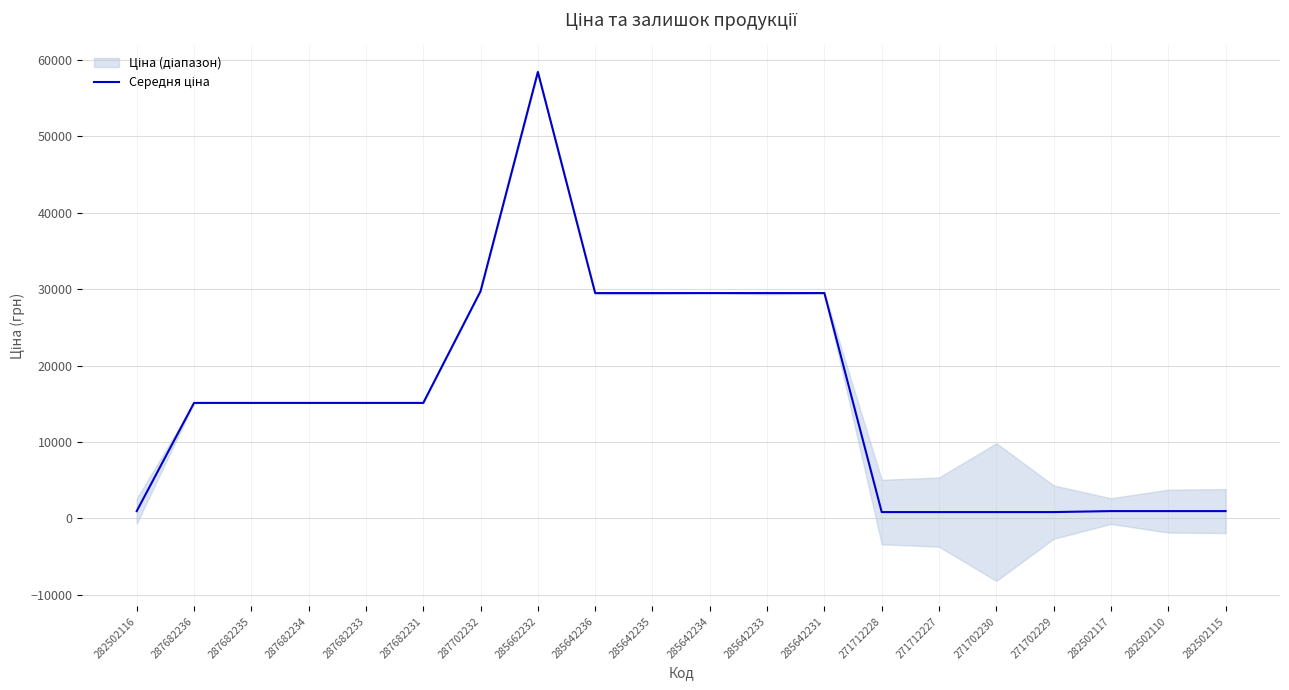

Which has a higher value, 271702229 or 285642235?

285642235